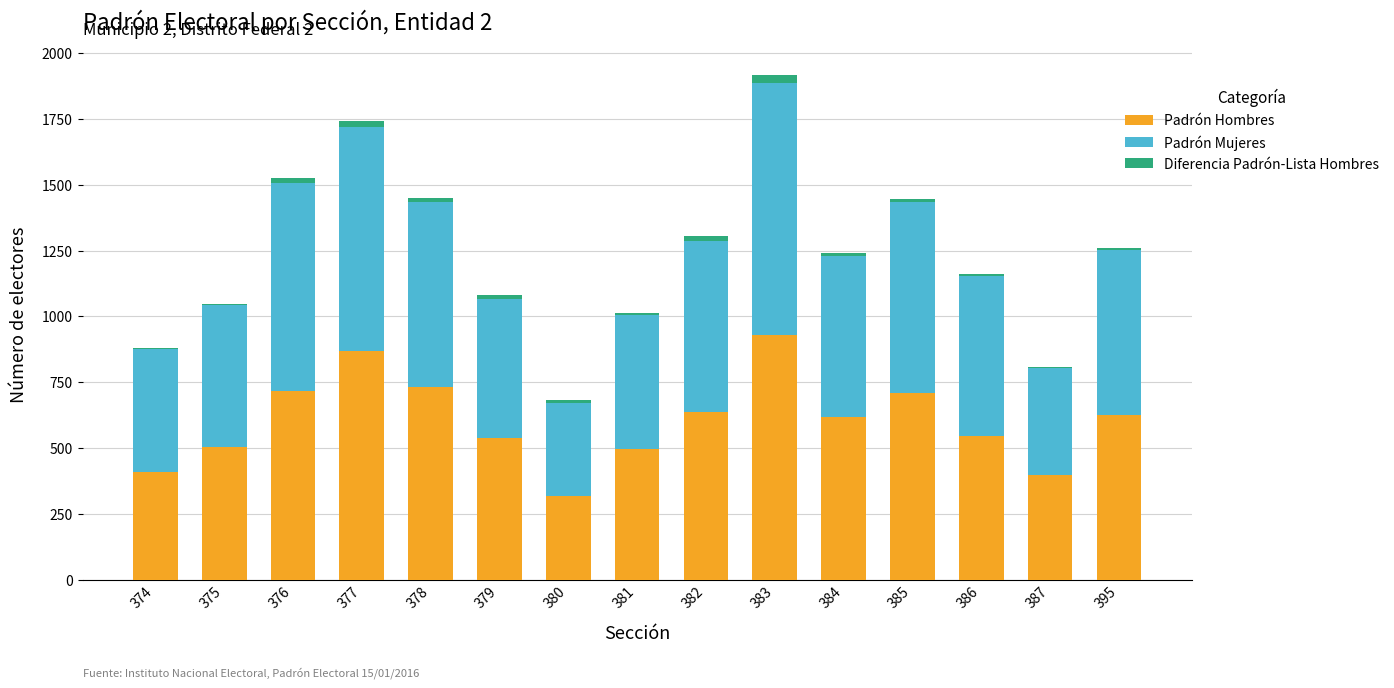

At which category is the sum across all series the highest?

383